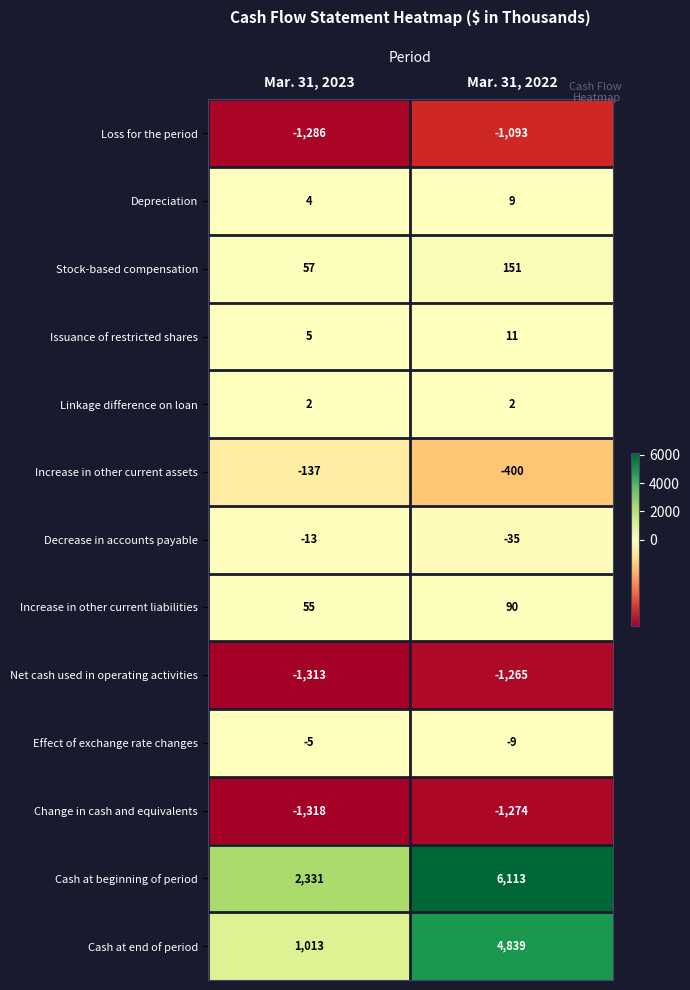

Reading left to right, list all the values displayed in this chart.

Loss for the period: -1286	-1093
Depreciation: 4	9
Stock-based compensation: 57	151
Issuance of restricted shares: 5	11
Linkage difference on loan: 2	2
Increase in other current assets: -137	-400
Decrease in accounts payable: -13	-35
Increase in other current liabilities: 55	90
Net cash used in operating activities: -1313	-1265
Effect of exchange rate changes: -5	-9
Change in cash and equivalents: -1318	-1274
Cash at beginning of period: 2331	6113
Cash at end of period: 1013	4839